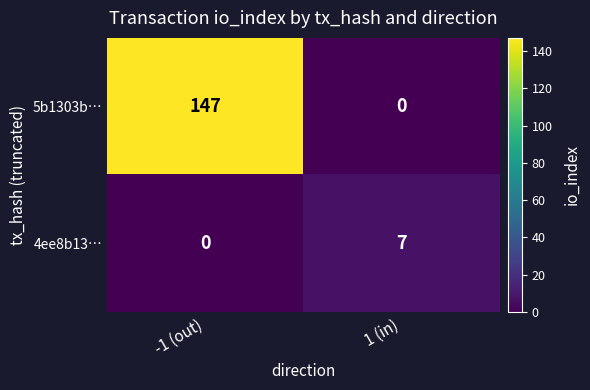

True or false: 4ee8b13… has a value of 3 at -1 (out).

False